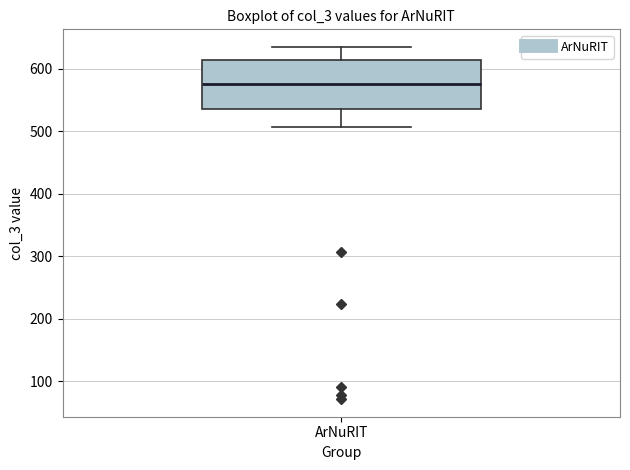

Transcribe this box plot: give where the median line is, the range the box spans, and where the two whiskers end, as read against the y-axis. The values are not printed on the chart, so give them approximately, as read against the axis.

median 580, box 540 to 610, whiskers 510 to 640